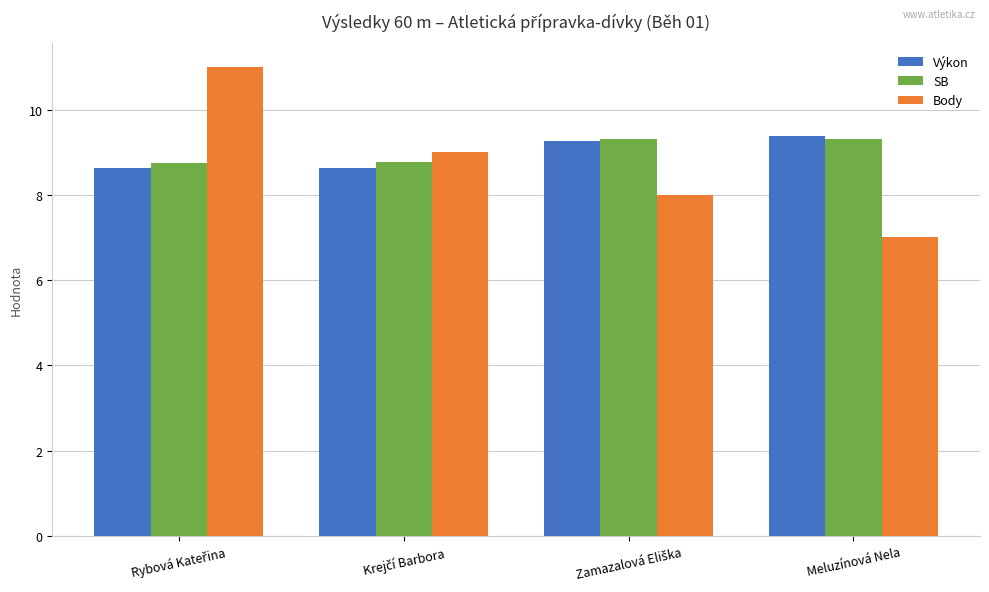

What is the average value of the Výkon series?

9.0